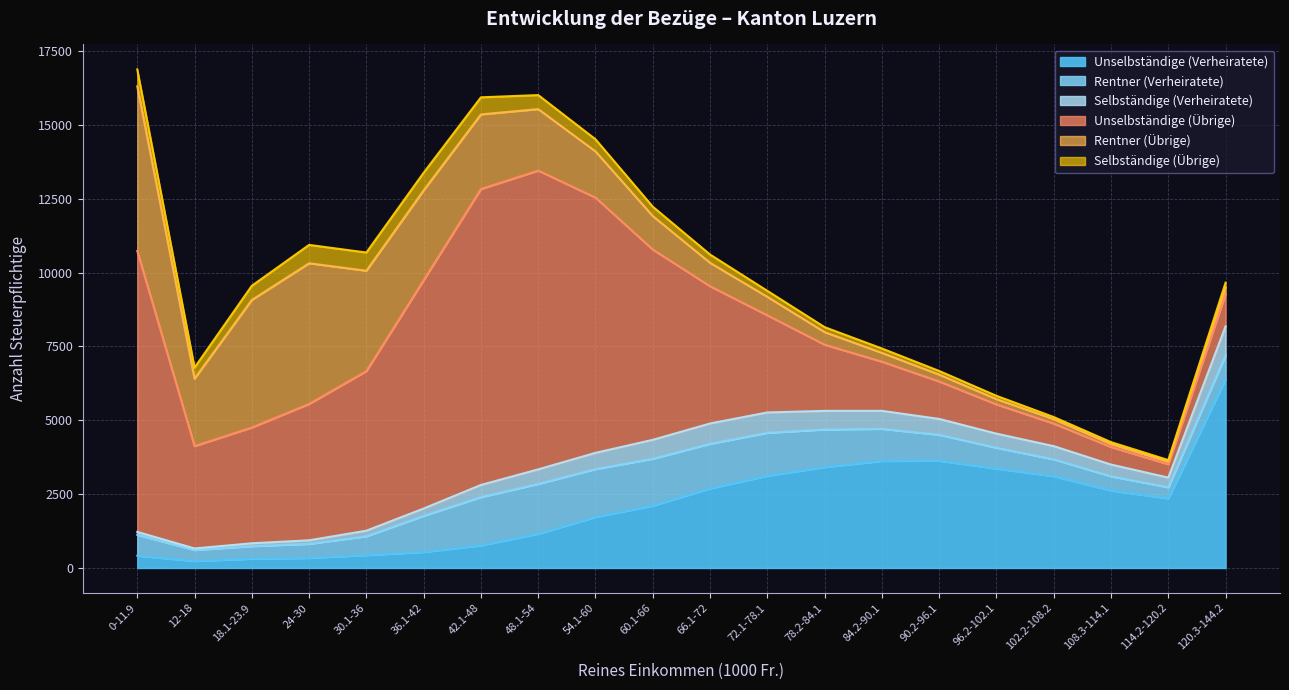

True or false: Selbständige (Übrige) and Rentner (Verheiratete) intersect in this chart.

True